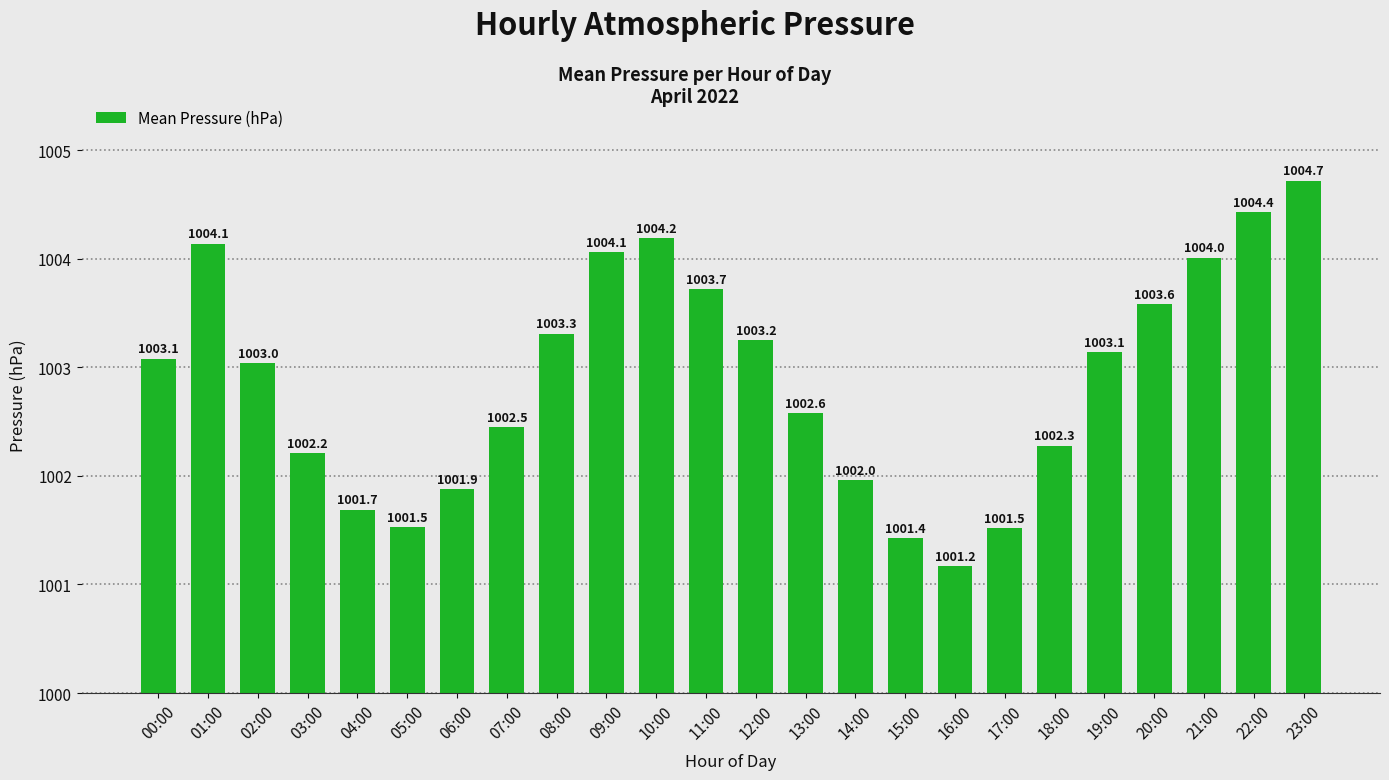

How many data points does each series have?

24